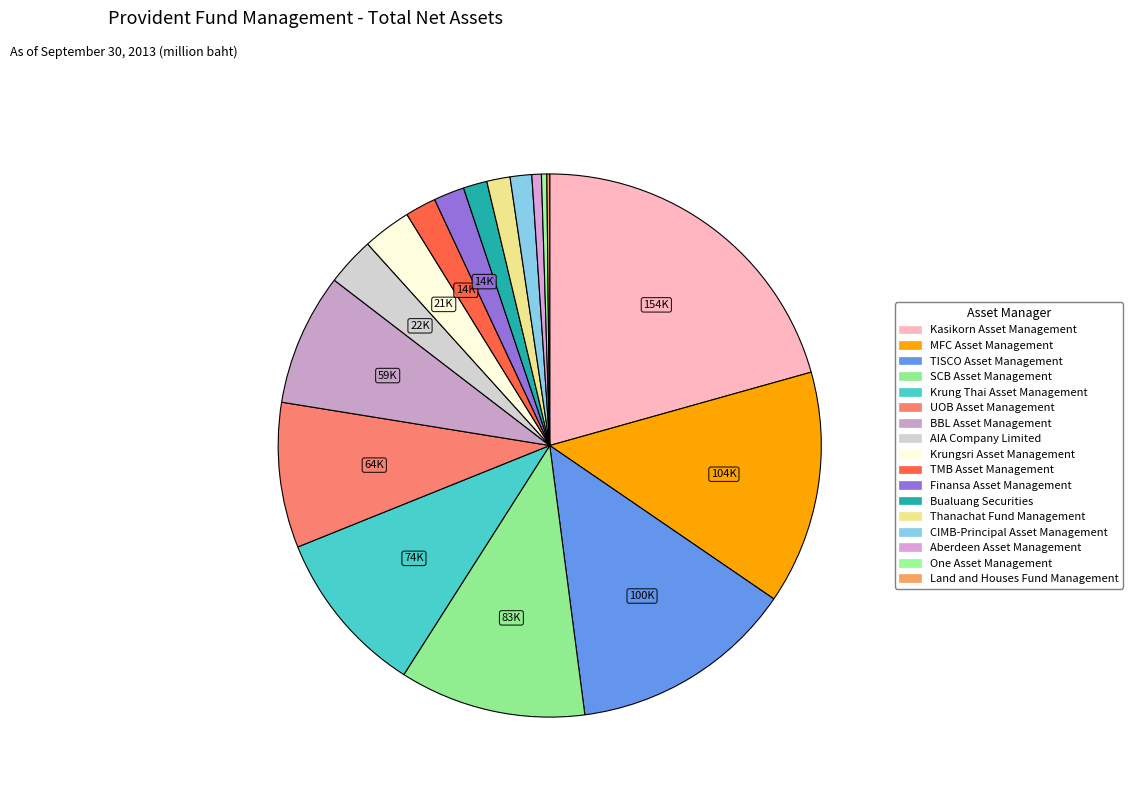

To the nearest percent, what is the difference between the UOB Asset Management and Thanachat Fund Management slice percentages?

7%